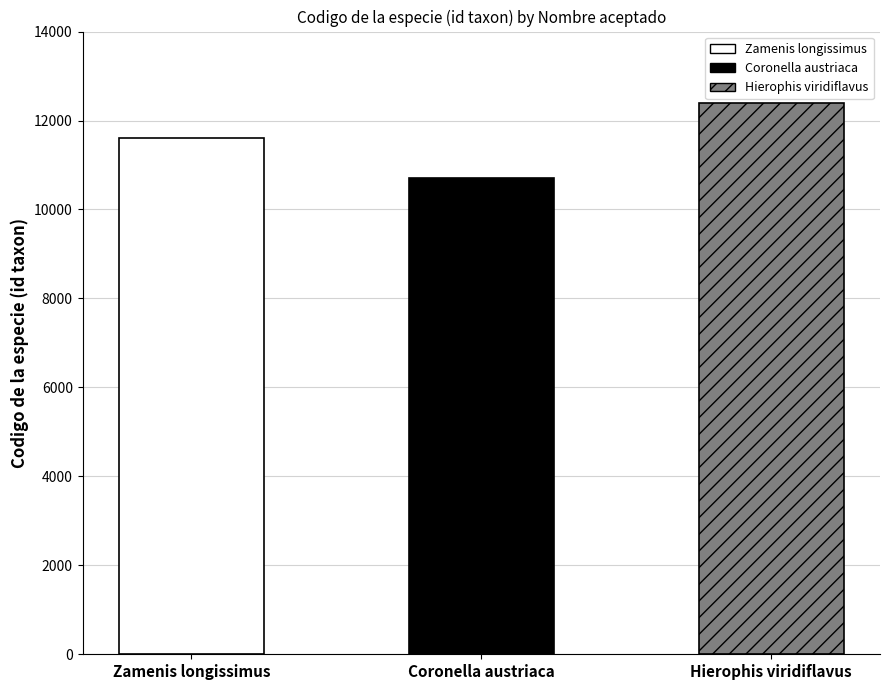

How many data points are above 11616?

1